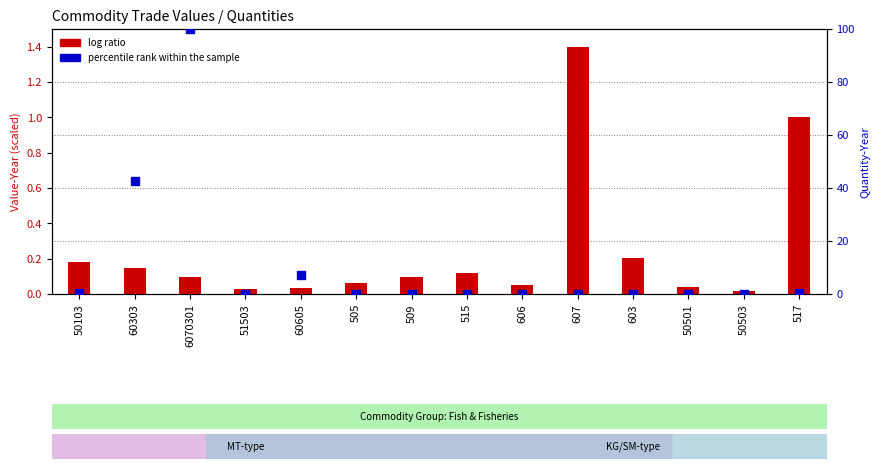

Which series has the largest Y range (max minus min)?

percentile rank within the sample